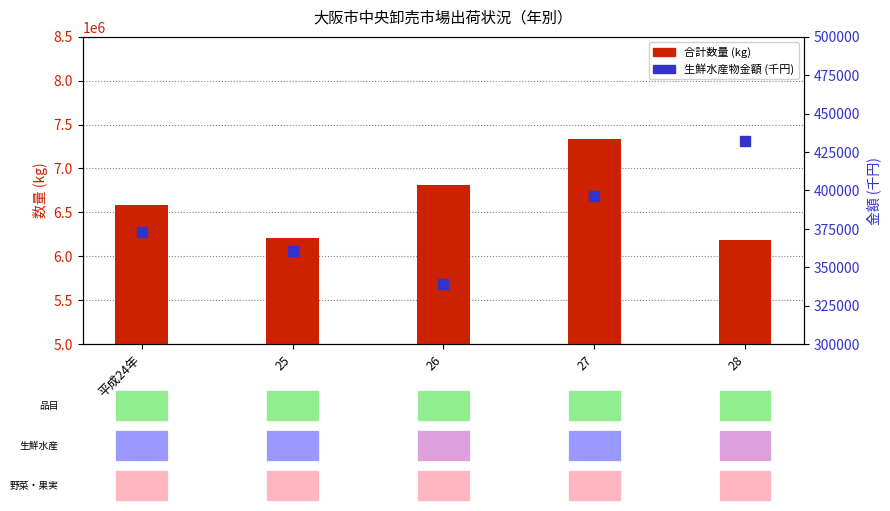

Is it true that 生鮮水産物金額 (千円) equals 338947.0 at 26?

True